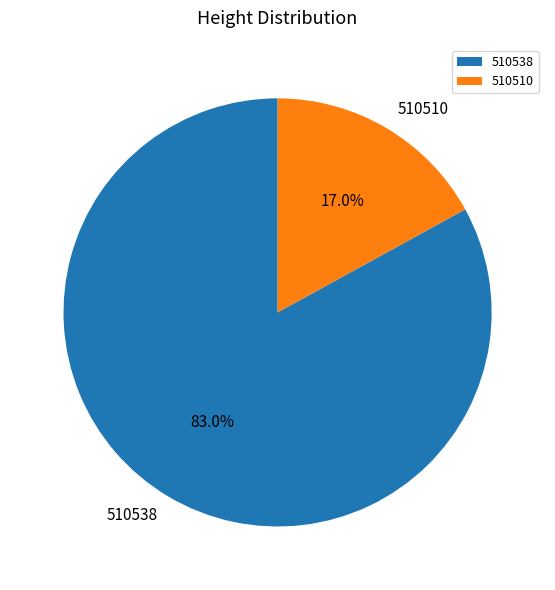

Between 510538 and 510510, which is larger?

510538